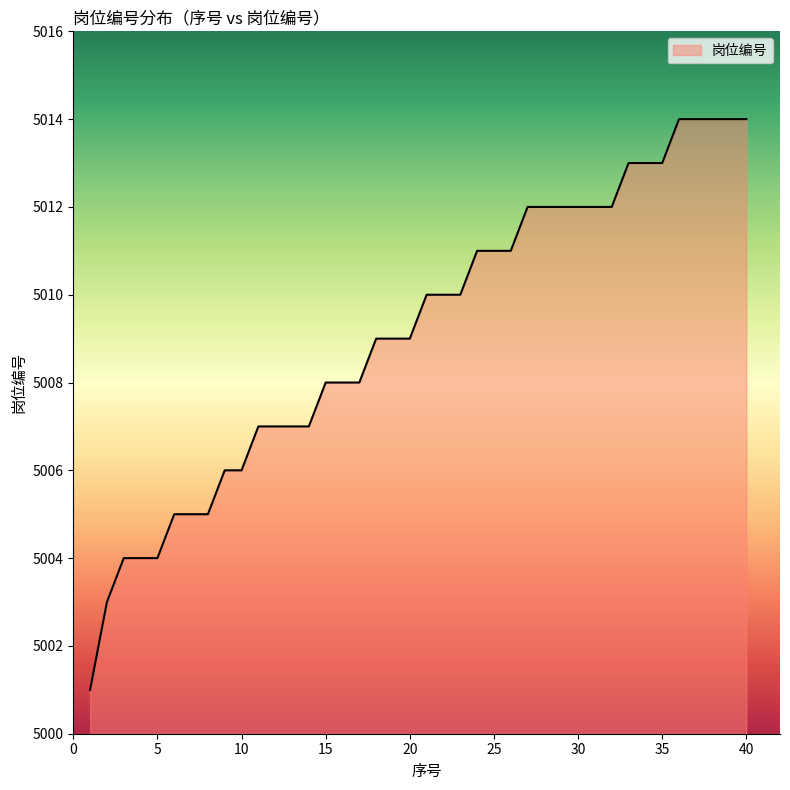

What is the difference between the maximum and minimum values?

13